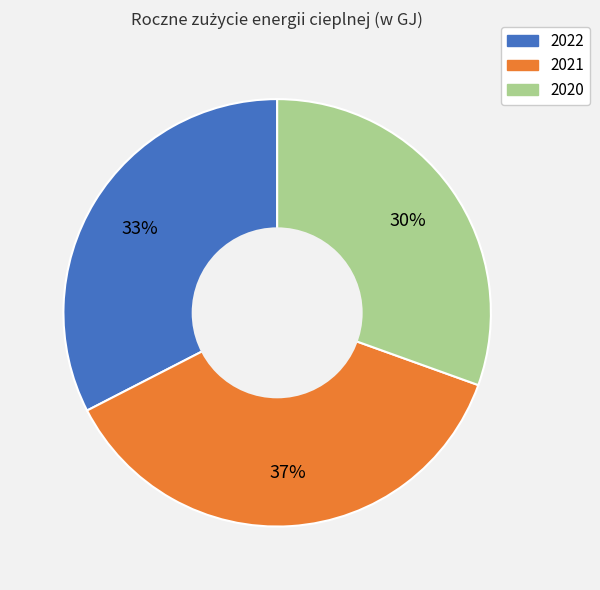

Rank the categories by value from highest to lowest.

2021, 2022, 2020